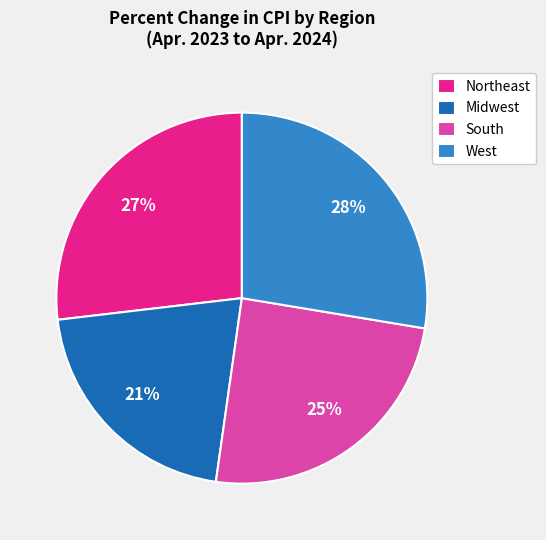

To the nearest percent, what is the average slice percentage?

25%